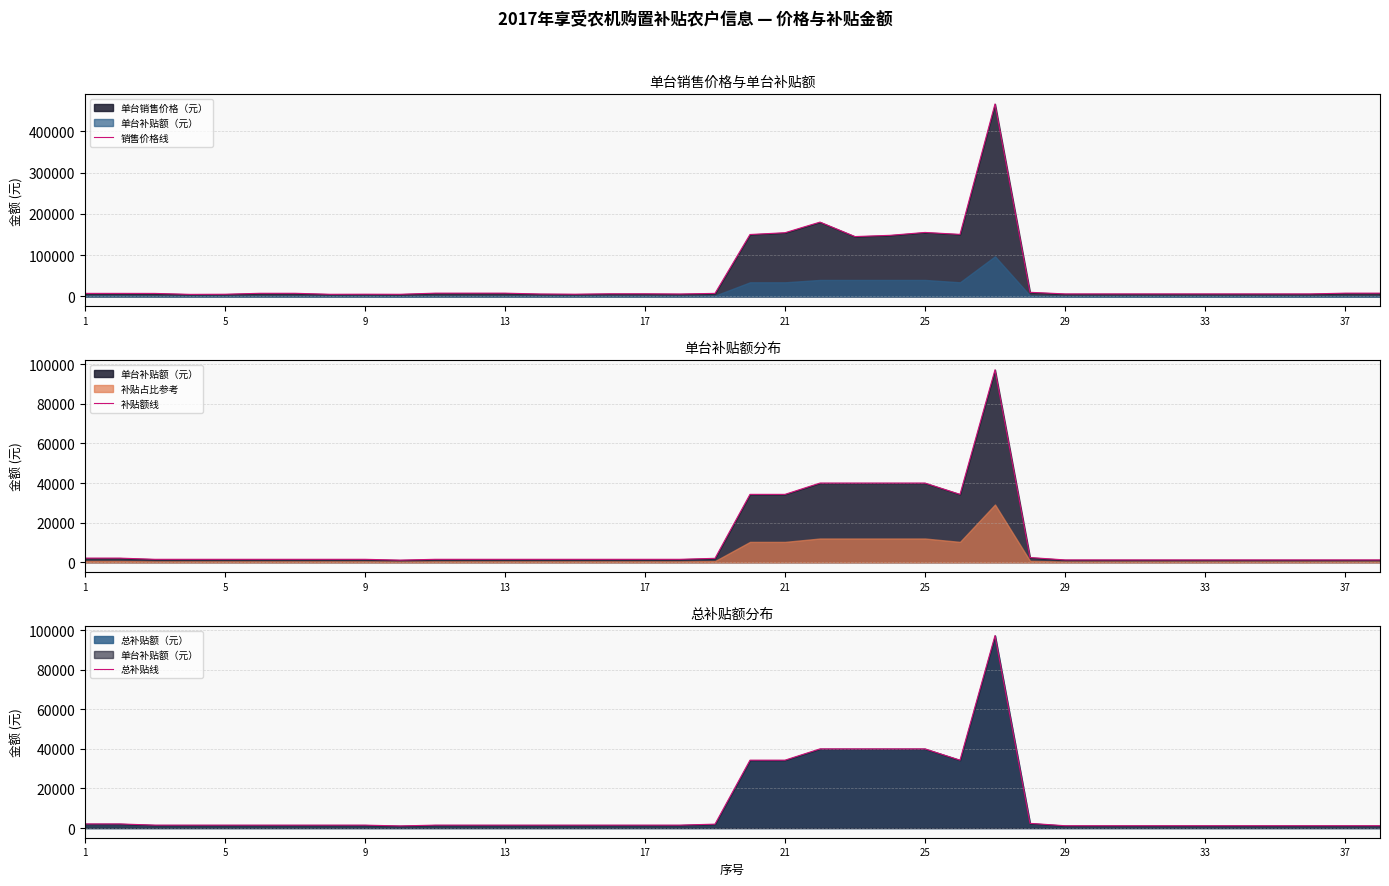

True or false: 销售价格线 and 总补贴线 cross at least once.

False